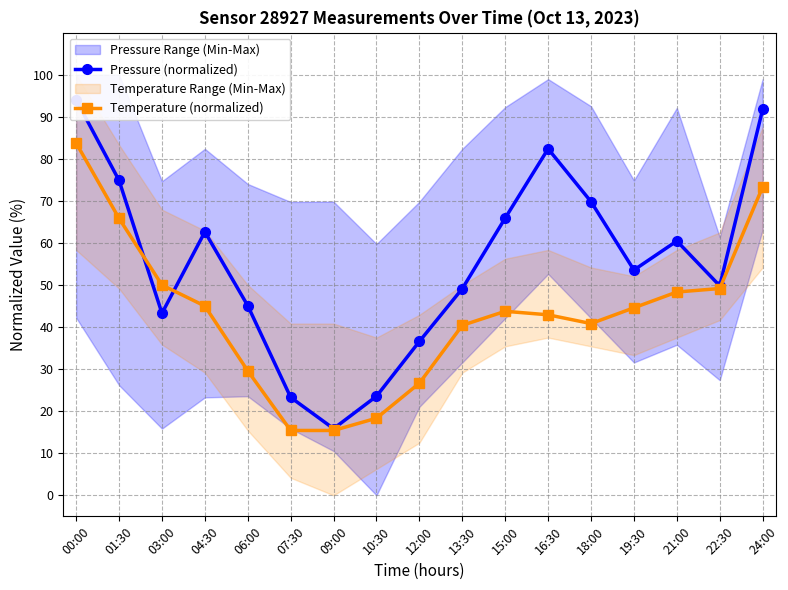

How many interior local peaks does the Pressure (normalized) series have?

3